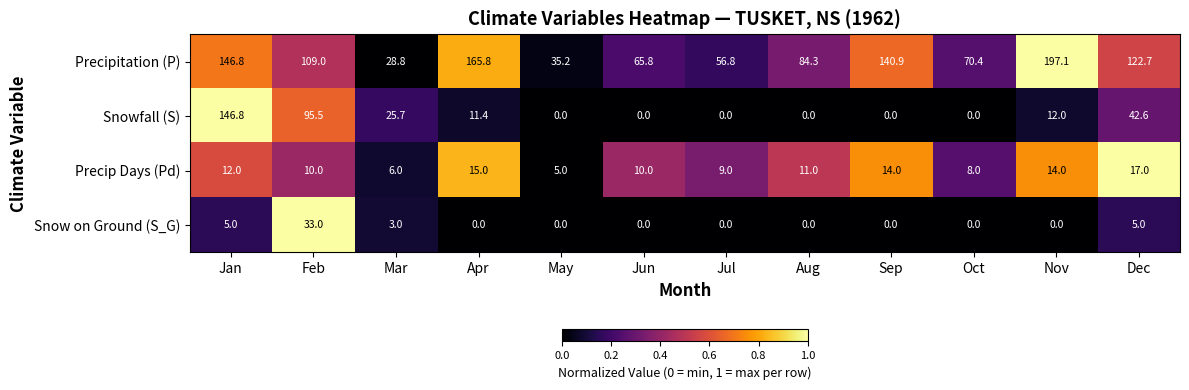

At Mar, list the series in order from smallest to largest.

Snow on Ground (S_G), Precip Days (Pd), Snowfall (S), Precipitation (P)